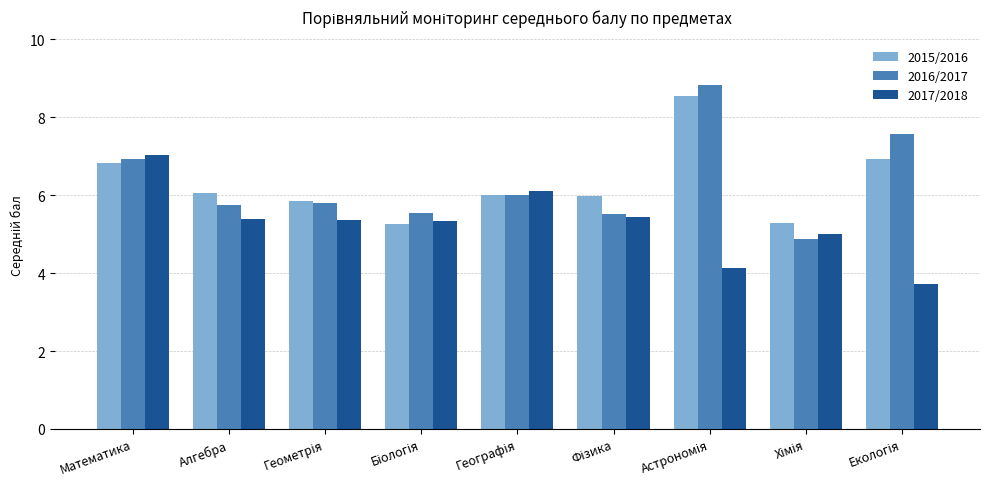

What is the minimum value shown in the chart?

3.7